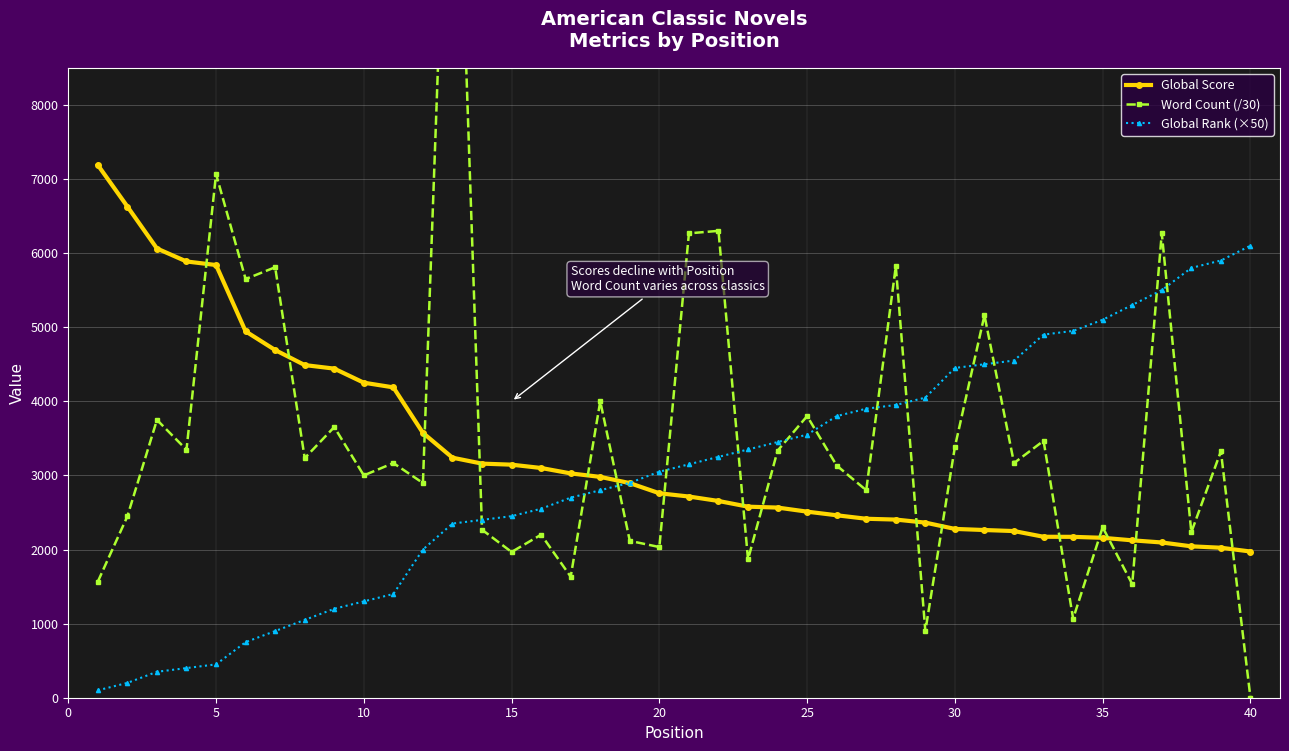

How many lines are shown in the chart?

3